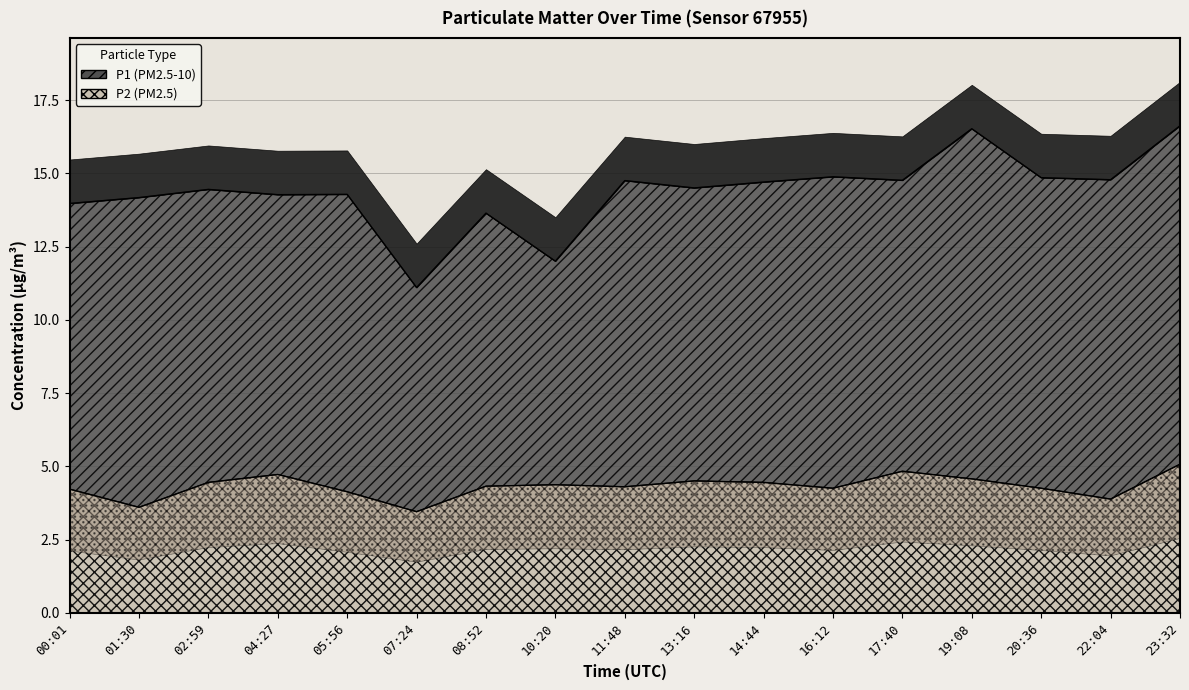

What is the label of the 4th point from the left?

04:27